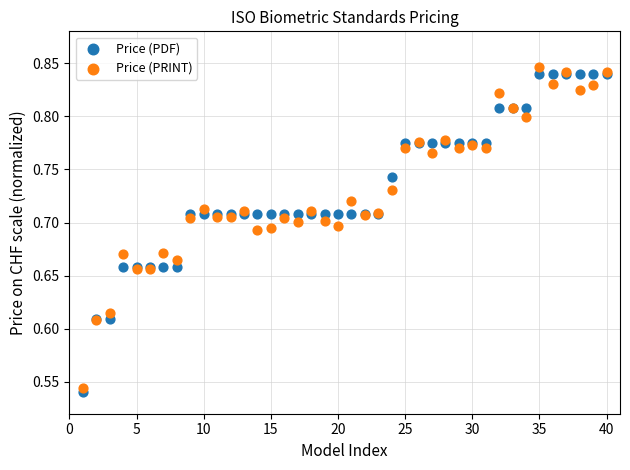

What is the X range (max minus min) for the scatter plot?

39.0